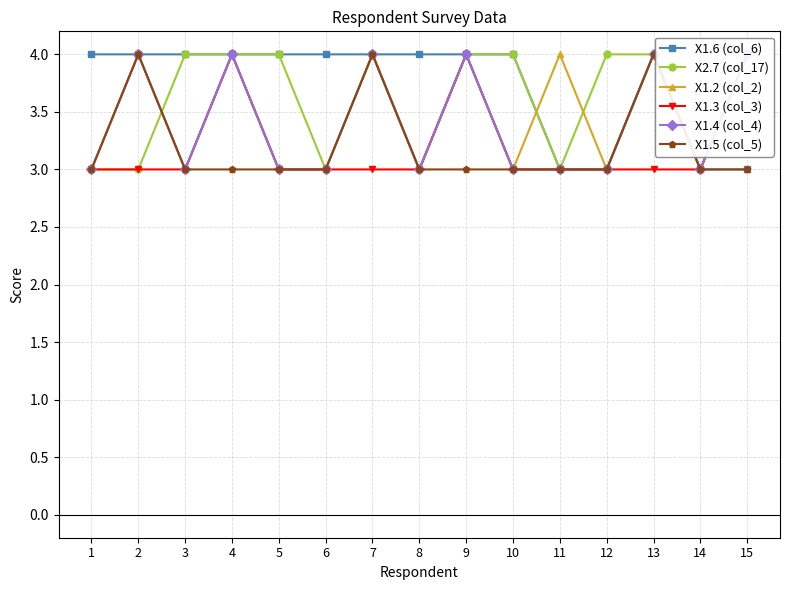

True or false: X1.5 (col_5) and X1.6 (col_6) cross at least once.

False